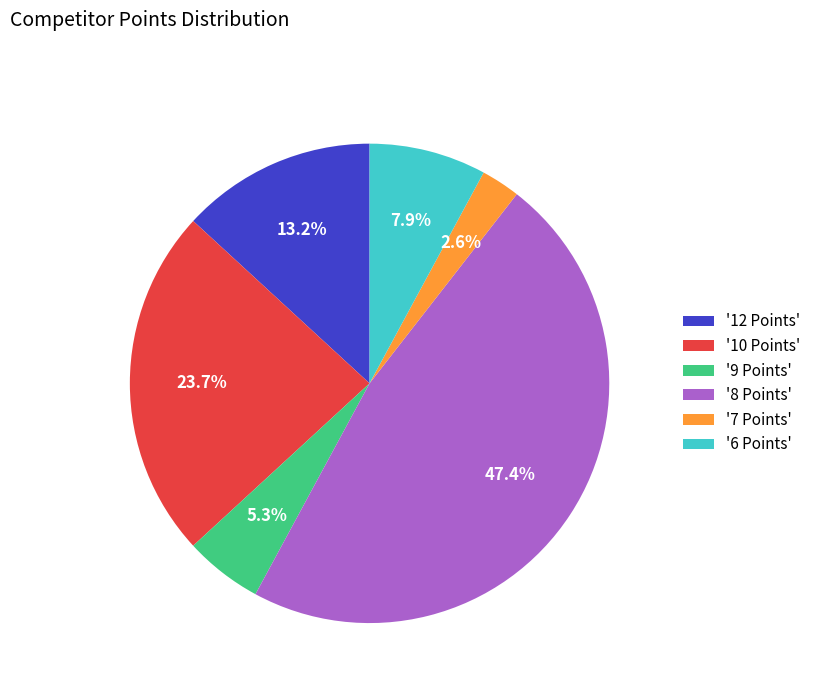

Is there a majority slice in this chart?

No